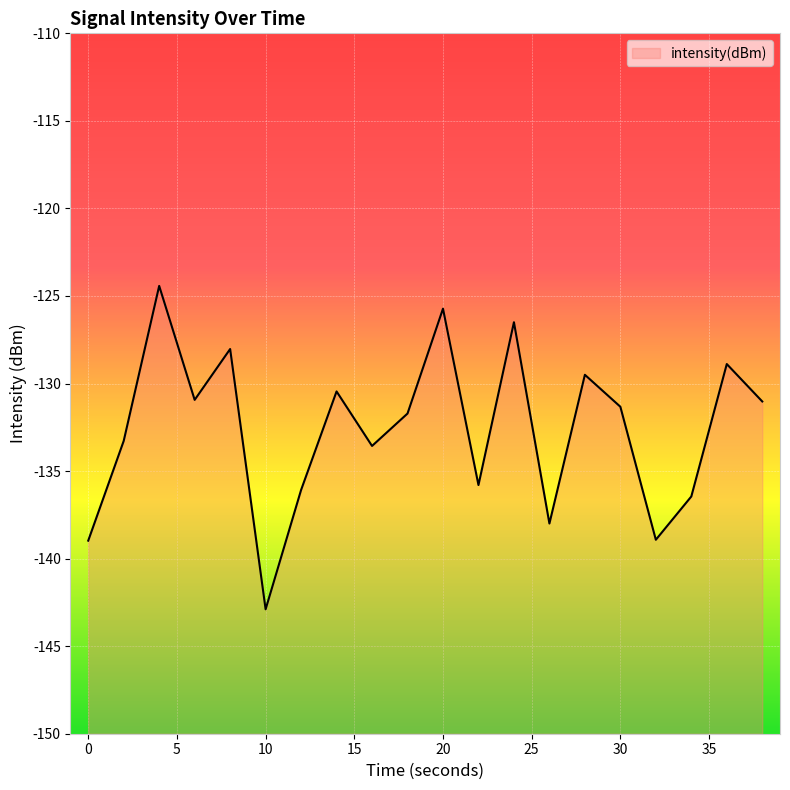

What is the difference between the maximum and second lowest values?

14.5